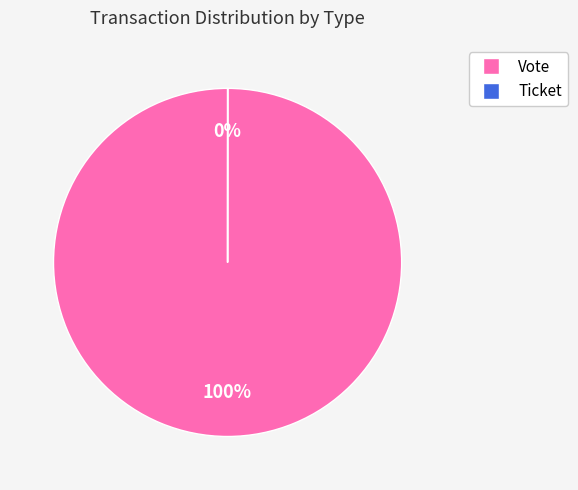

Which slice is the largest?

Vote